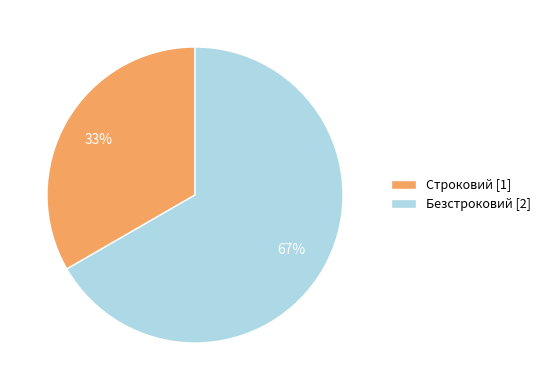

Combined, do Безстроковий [2] and Строковий [1] account for over 50%?

Yes